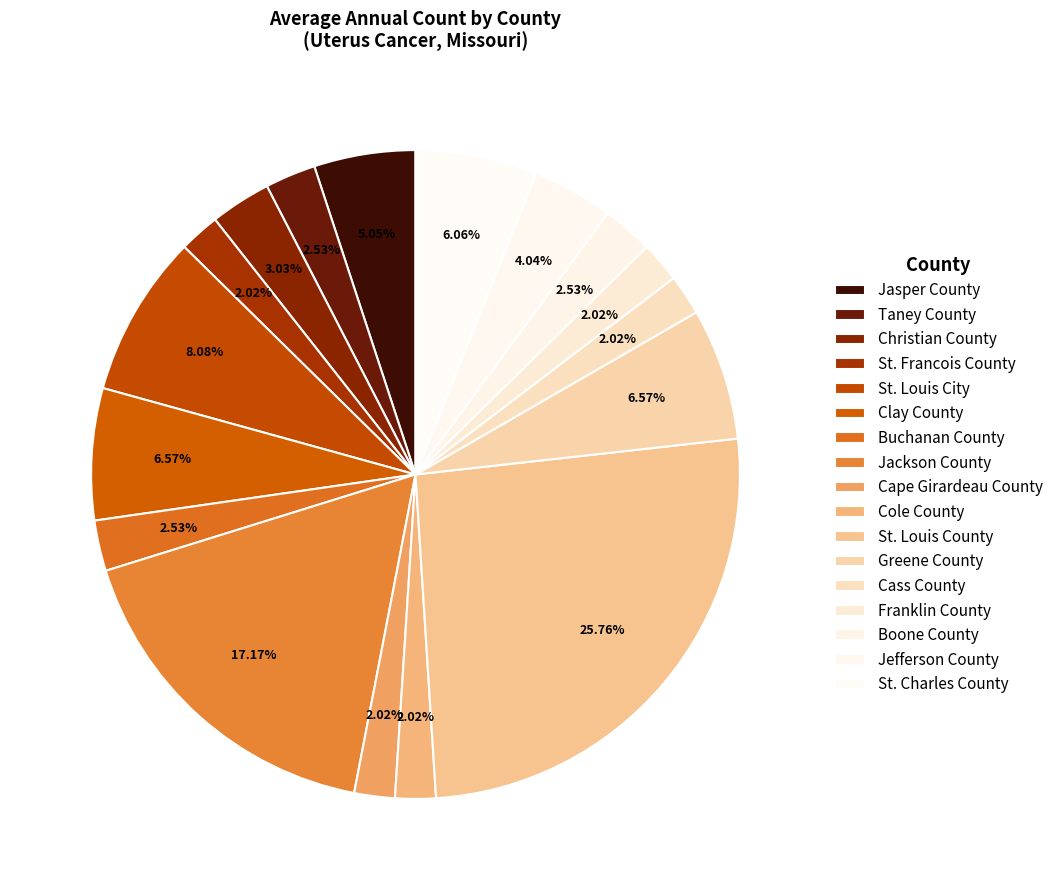

What is the ratio of the value at St. Louis County to the value at Christian County?

8.5